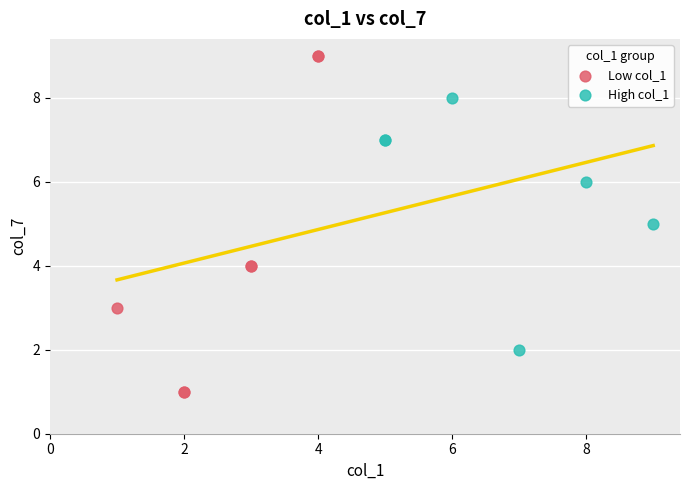

Which series contains the lowest Y value?

Low col_1